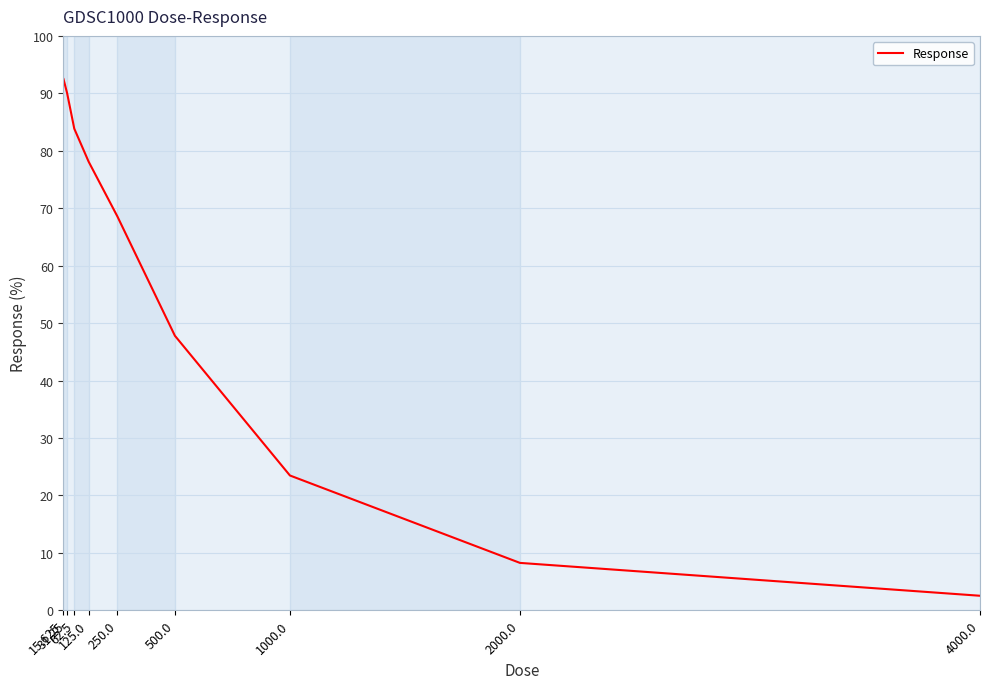

What position from the right is 500.0?

4